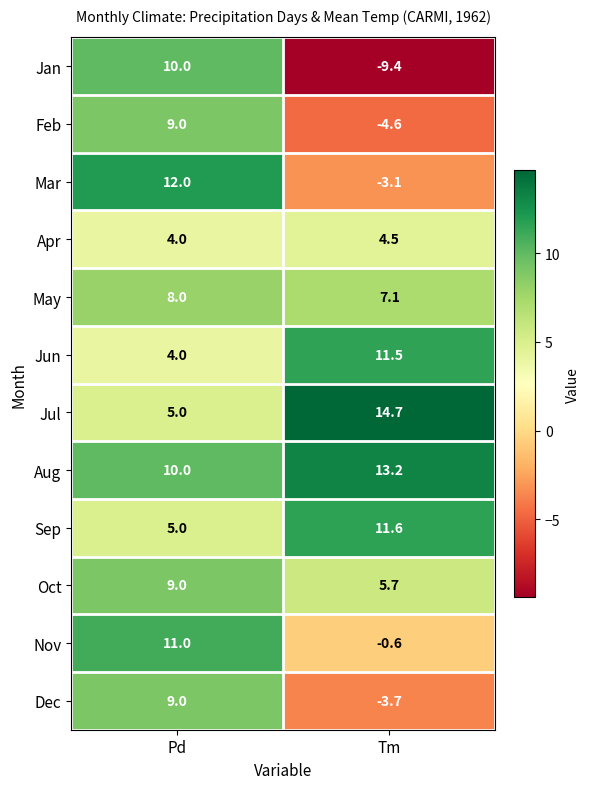

What is the total value across all series at Pd?

96.0